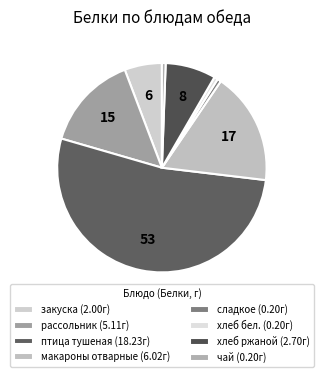

How many segments does this pie chart have?

8